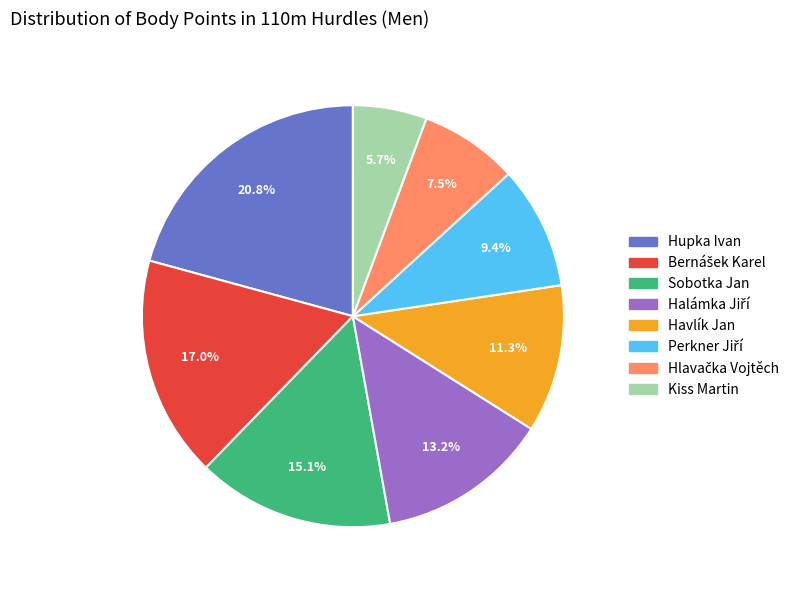

Which slice is the smallest?

Kiss Martin